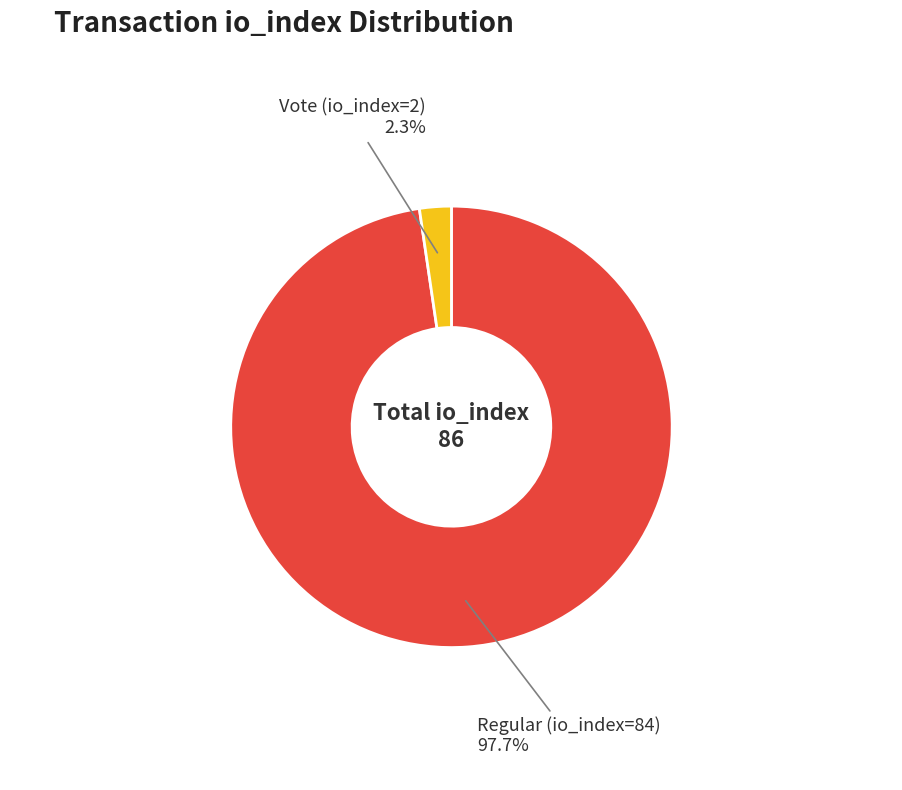

Do Regular (io_index=84) and Vote (io_index=2) together represent more than half of the pie?

Yes